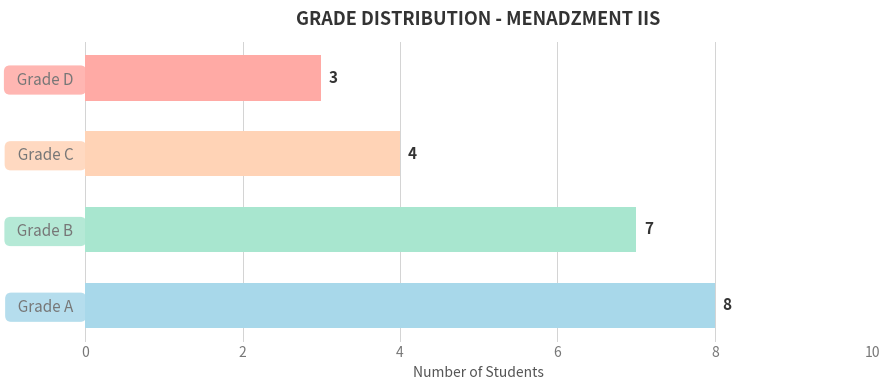

True or false: the data shows 8 at   Grade A  .

True